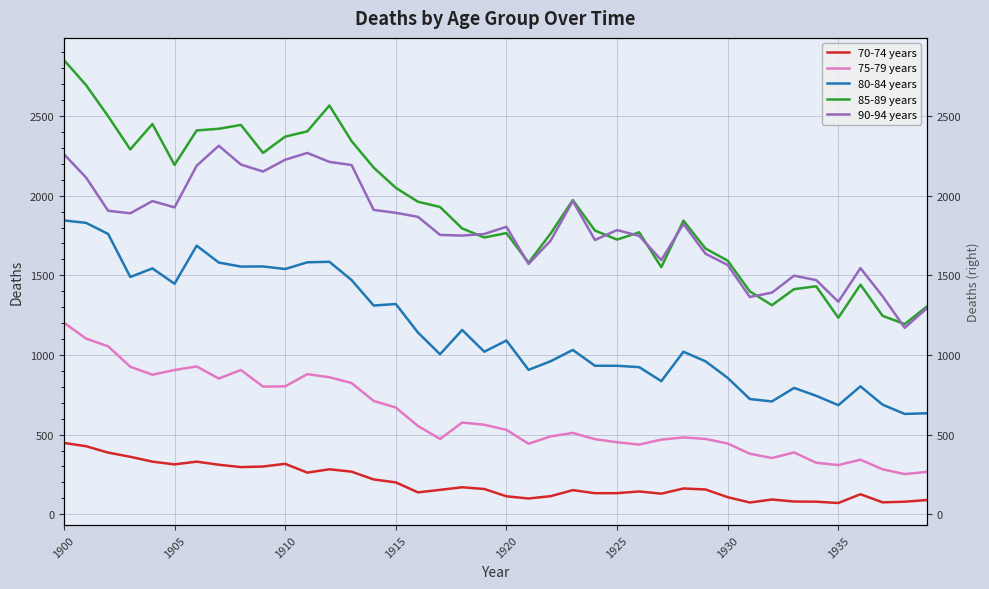

List the series in order of their peak value, lowest first.

70-74 years, 75-79 years, 80-84 years, 90-94 years, 85-89 years